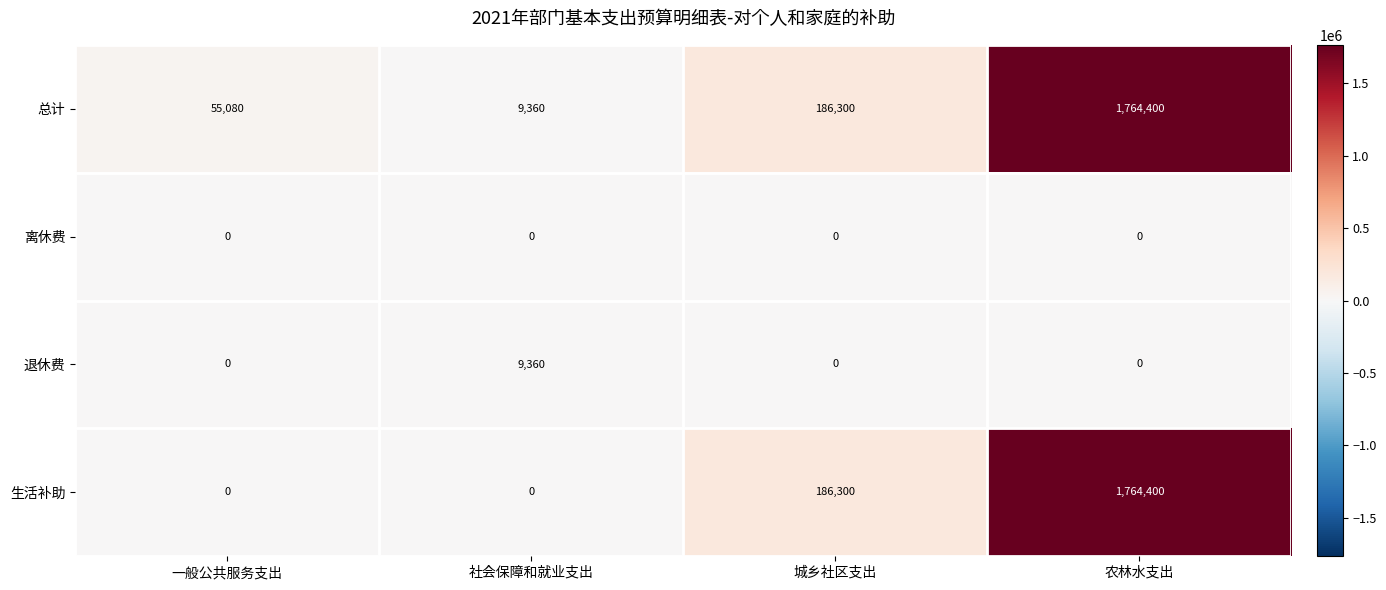

How many 退休费 values are between 0 and 9360?

4